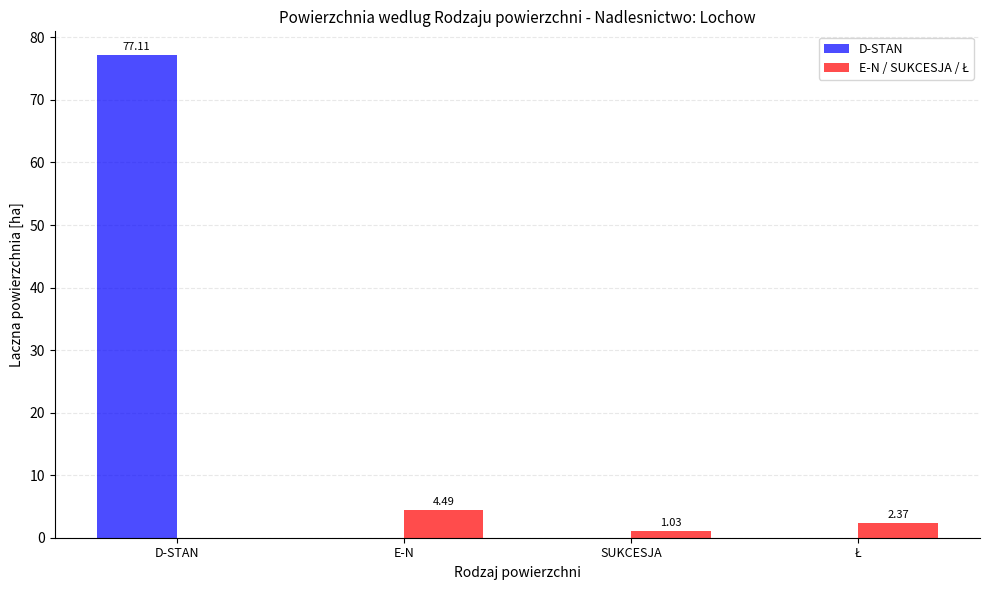

Does the chart contain stacked bars?

No